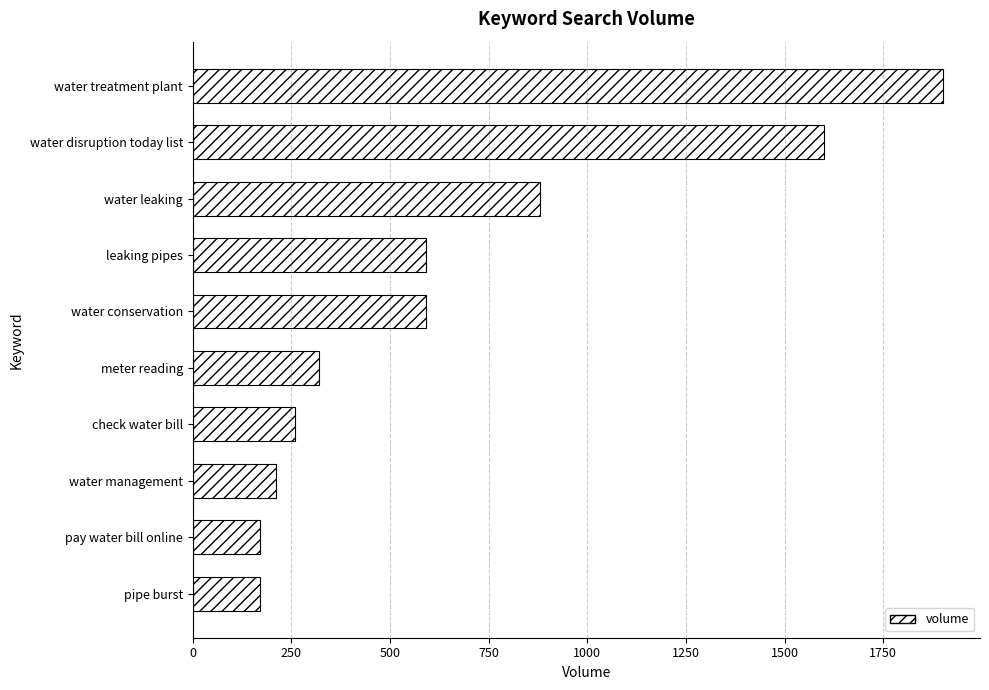

How many data points does each series have?

10